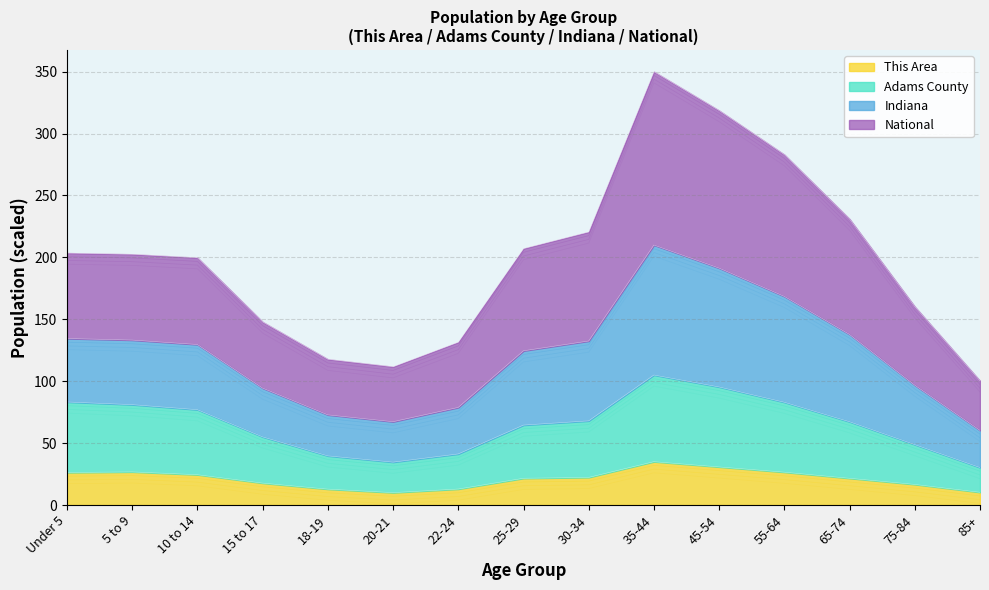

True or false: This Area has a value of 16.6 at 75-84.

True